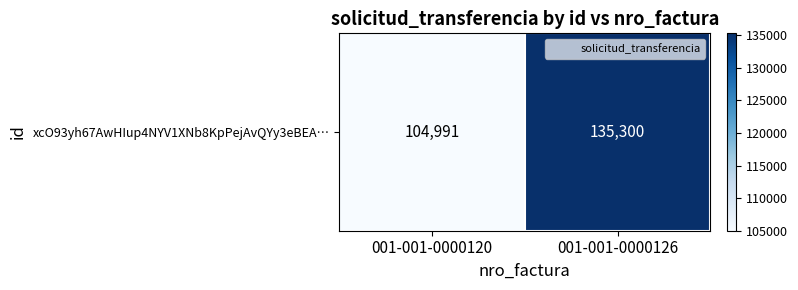

Is it true that the value at 001-001-0000120 is 104991?

True